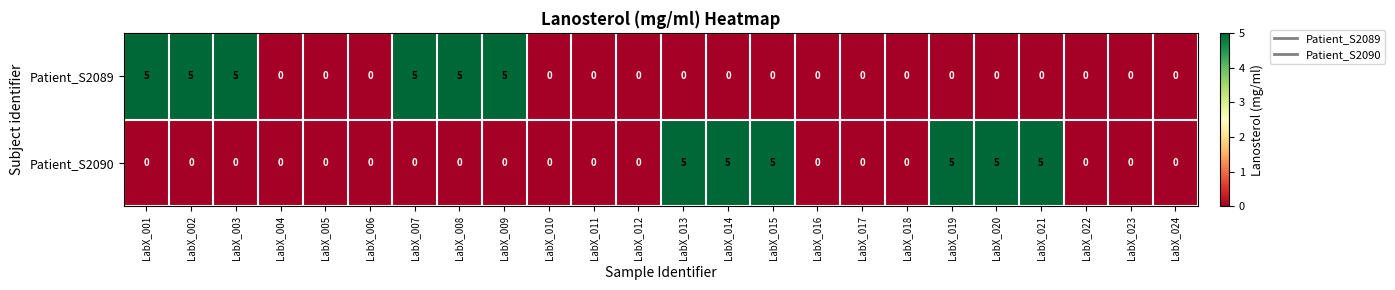

True or false: Patient_S2090 has a value of -2 at LabX_007.

False